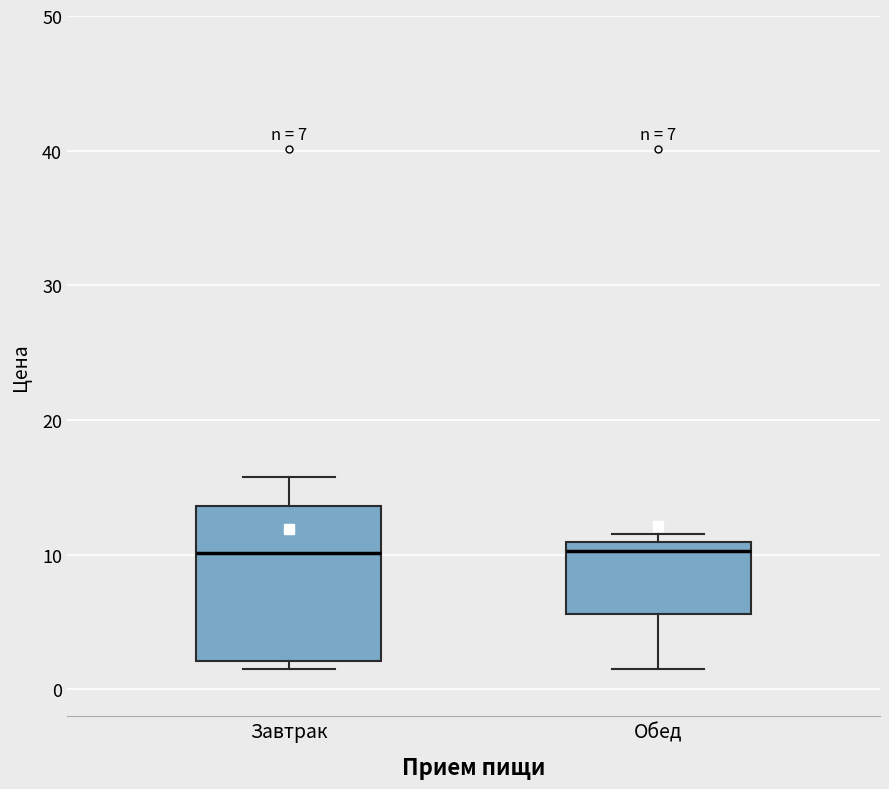

Which box is the tallest, from its lower edge to its upper edge?

Завтрак